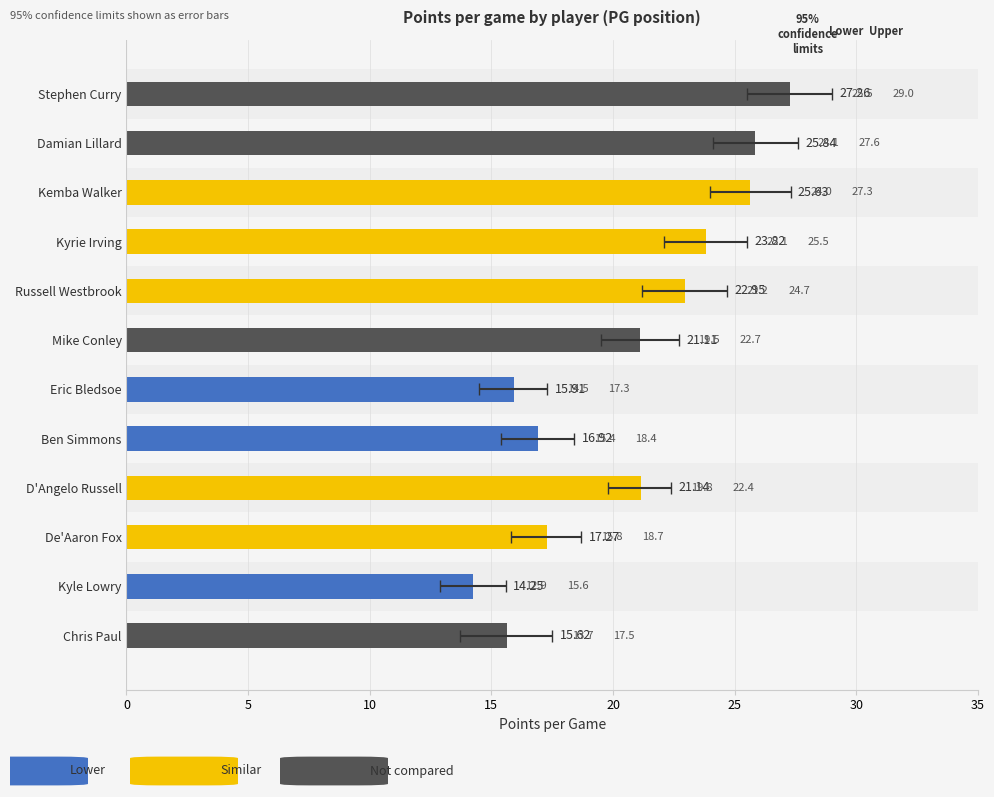

How many data points does each series have?

12